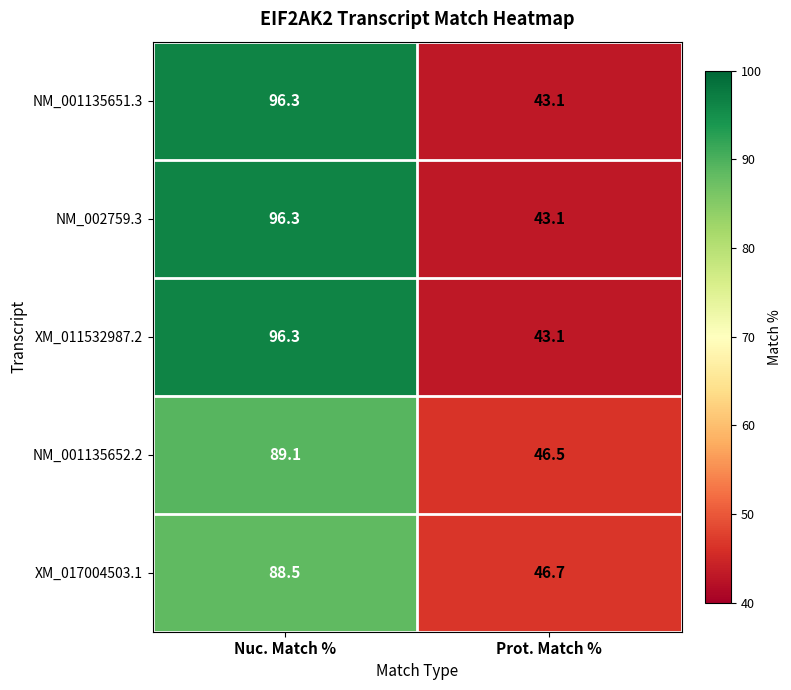

Where does the XM_017004503.1 series first go above 88?

Nuc. Match %